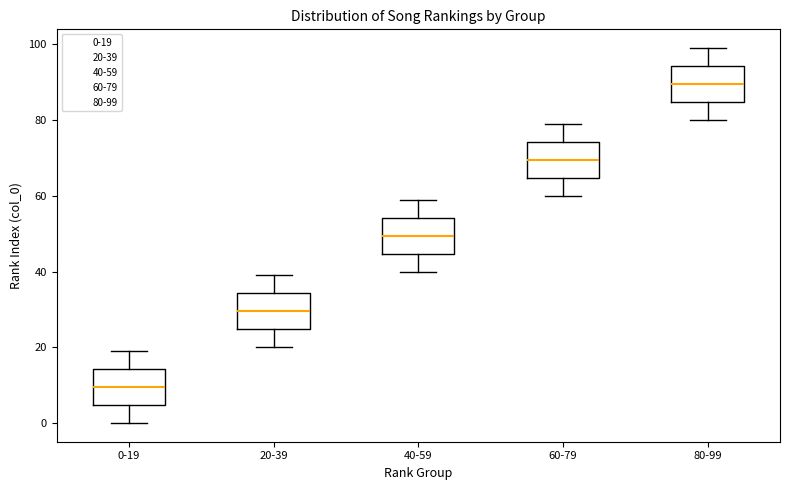

Where does the median line of the box for 60-79 sit on the y-axis? The values are not printed on the chart, so give them approximately, as read against the axis.

70